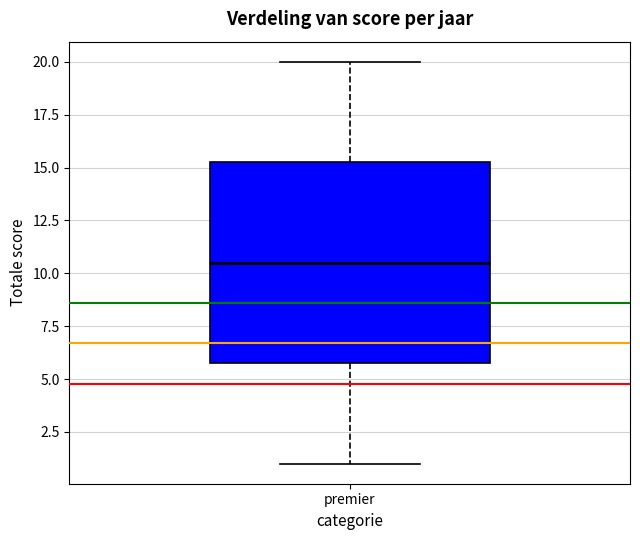

Transcribe this box plot: give where the median line is, the range the box spans, and where the two whiskers end, as read against the y-axis. The values are not printed on the chart, so give them approximately, as read against the axis.

median 10.5, box 6.0 to 15.5, whiskers 1.0 to 20.0